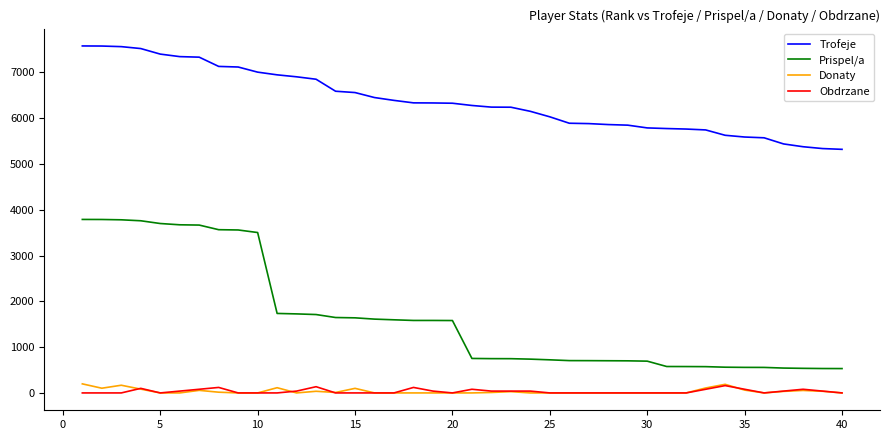

What is the greatest value displayed?

7578